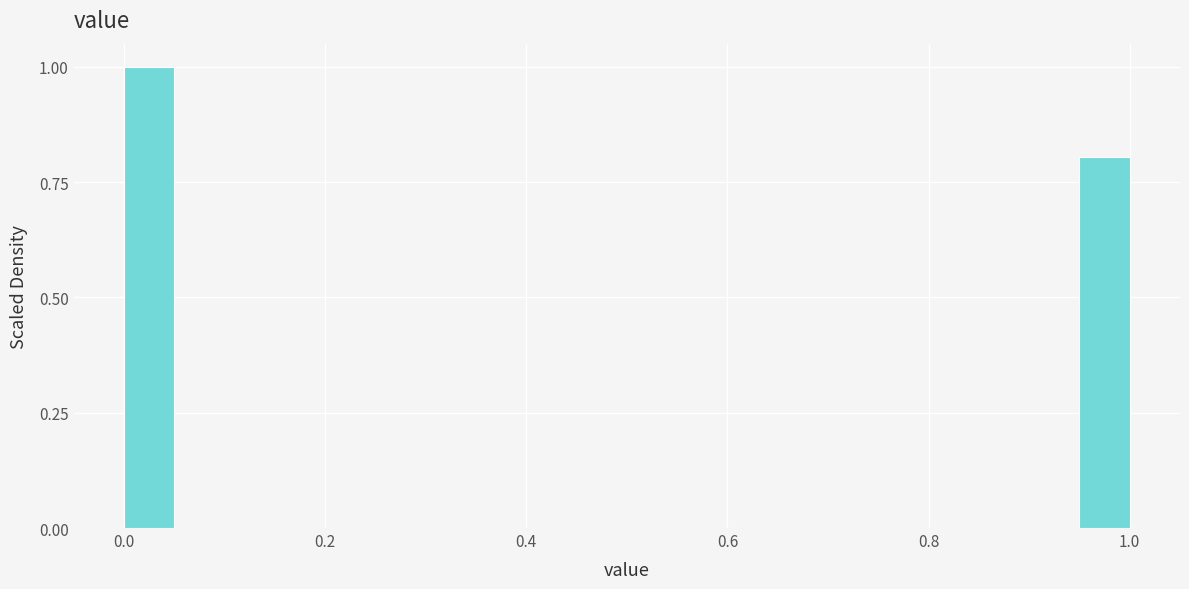

Read against the x-axis, roughly where is the centre of the tallest bar?

0.02